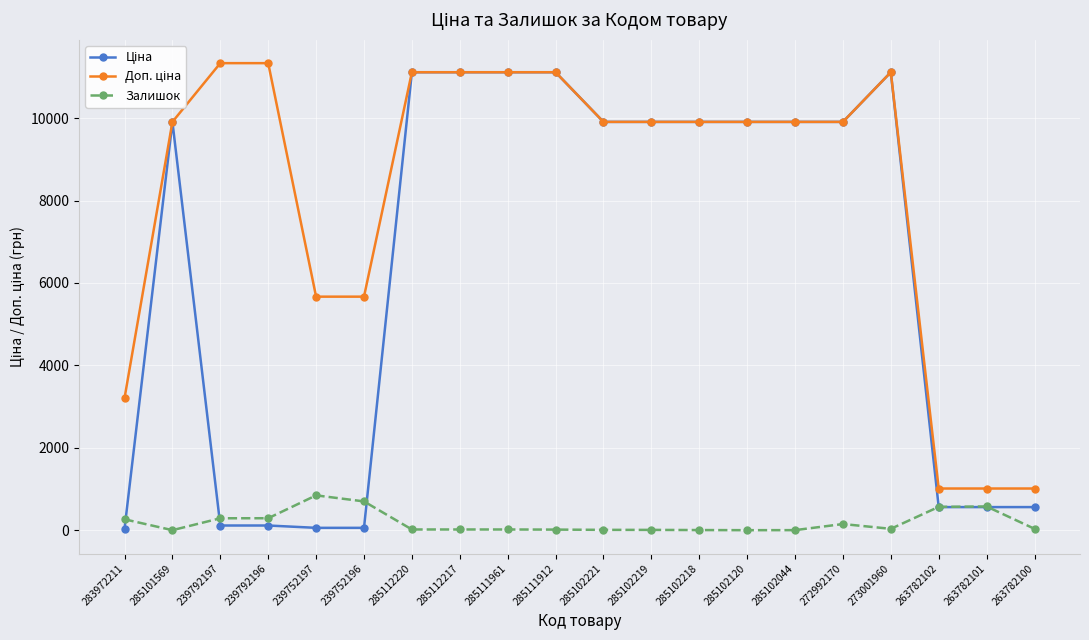

What is the maximum value shown in the chart?

11334.0